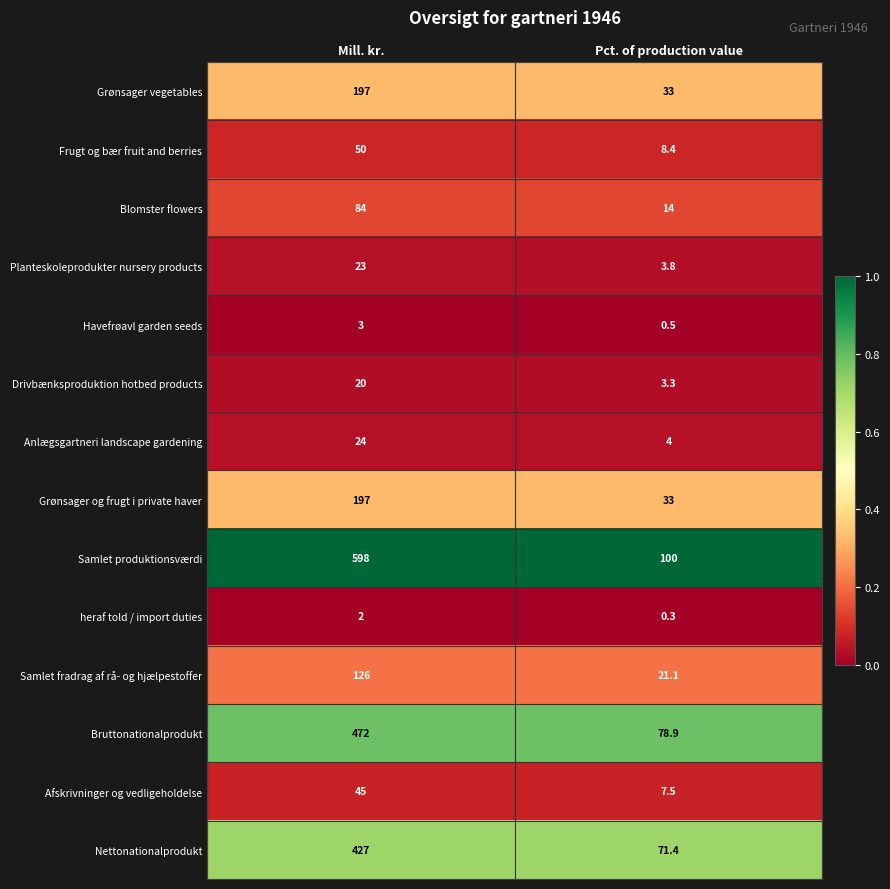

Reading left to right, what are all the values shown in this chart?

Grønsager vegetables: 197.0	33.0
Frugt og bær fruit and berries: 50.0	8.4
Blomster flowers: 84.0	14.0
Planteskoleprodukter nursery products: 23.0	3.8
Havefrøavl garden seeds: 3.0	0.5
Drivbænksproduktion hotbed products: 20.0	3.3
Anlægsgartneri landscape gardening: 24.0	4.0
Grønsager og frugt i private haver: 197.0	33.0
Samlet produktionsværdi: 598.0	100.0
heraf told / import duties: 2.0	0.3
Samlet fradrag af rå- og hjælpestoffer: 126.0	21.1
Bruttonationalprodukt: 472.0	78.9
Afskrivninger og vedligeholdelse: 45.0	7.5
Nettonationalprodukt: 427.0	71.4